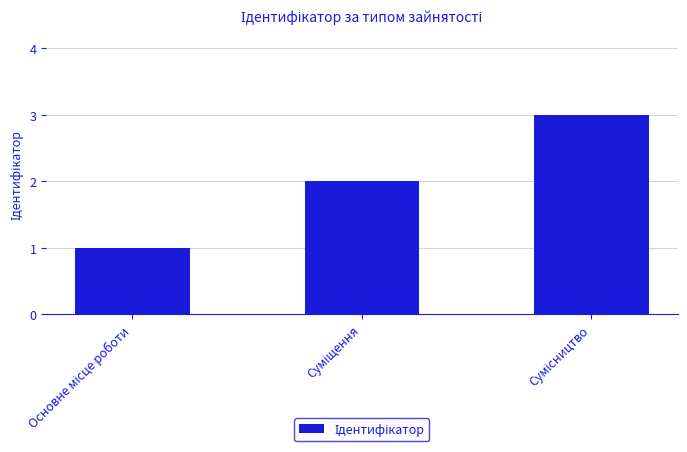

What is the sum of all values?

6